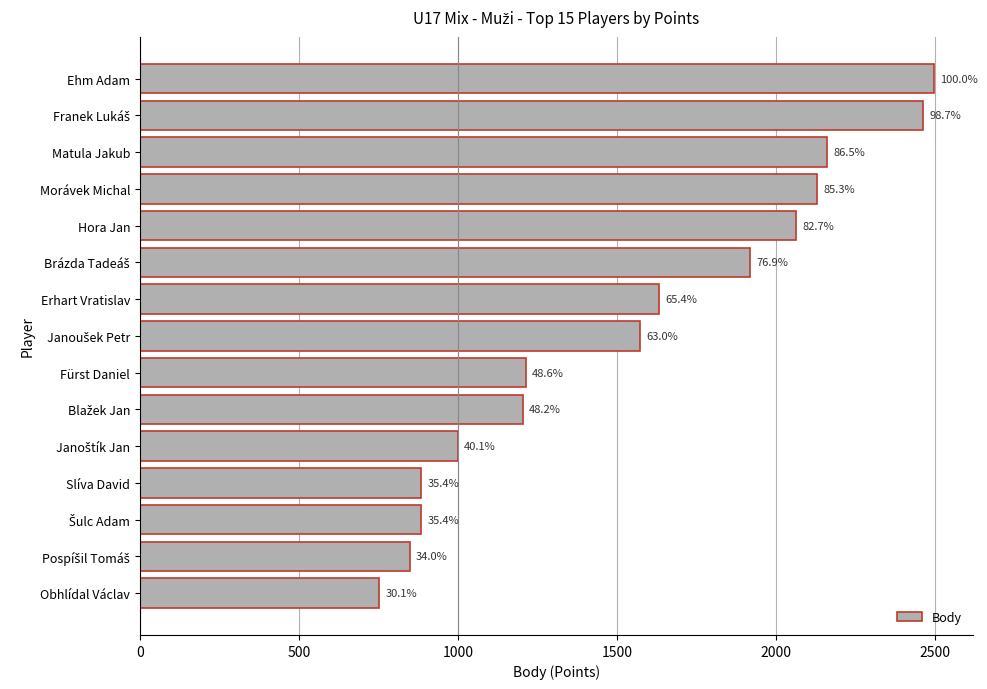

How many bars are there in total?

15